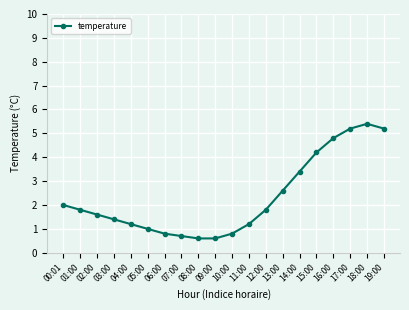

The value at 16:00 is 4.8. True or false?

True